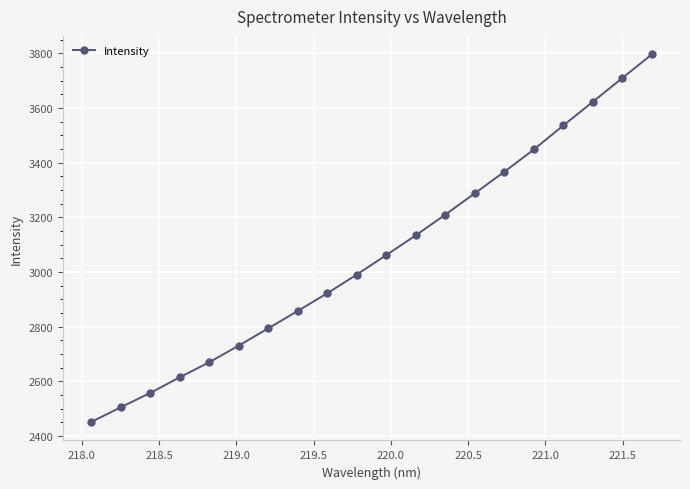

How many series are shown in this chart?

1